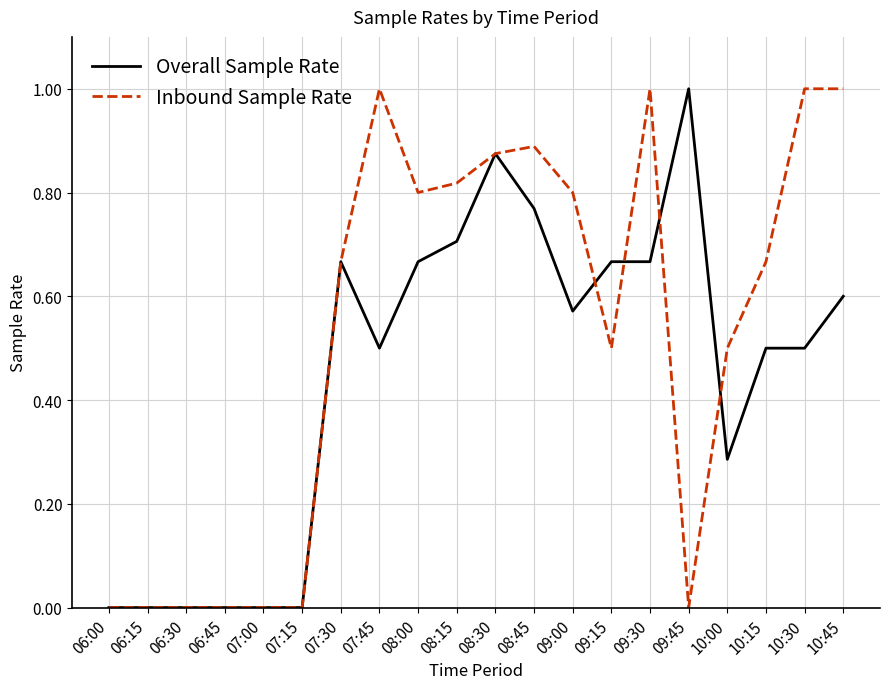

True or false: Inbound Sample Rate has a value of 0.0 at 06:45.

True